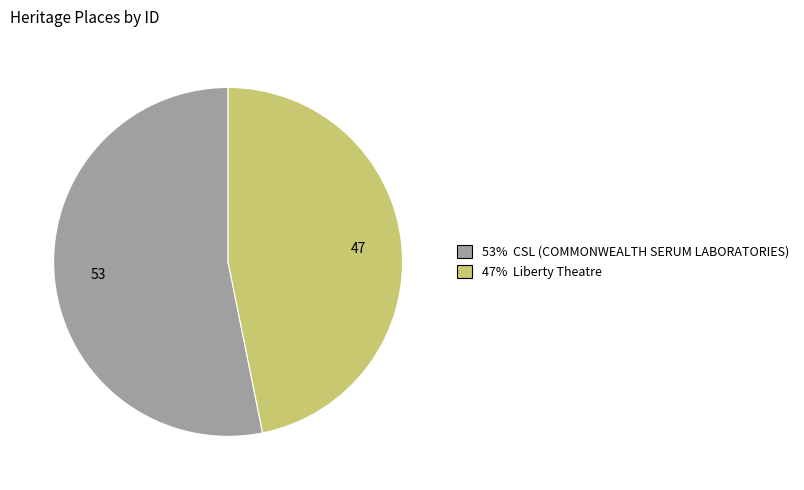

Is there a majority slice in this chart?

Yes